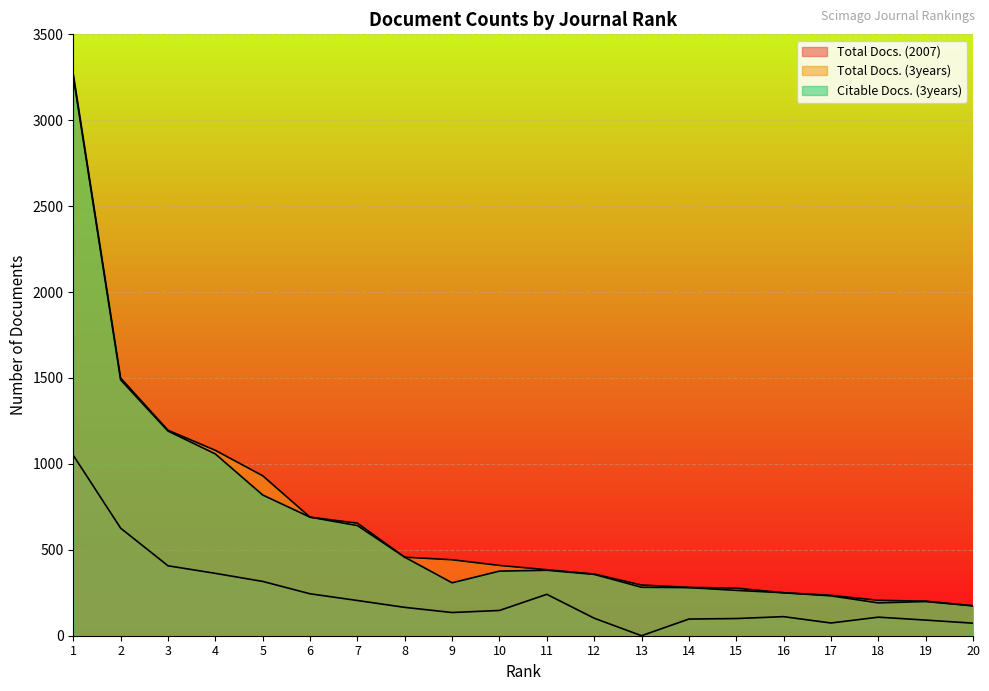

What is the value of the Citable Docs. (3years) point at the 19th from the left?

199